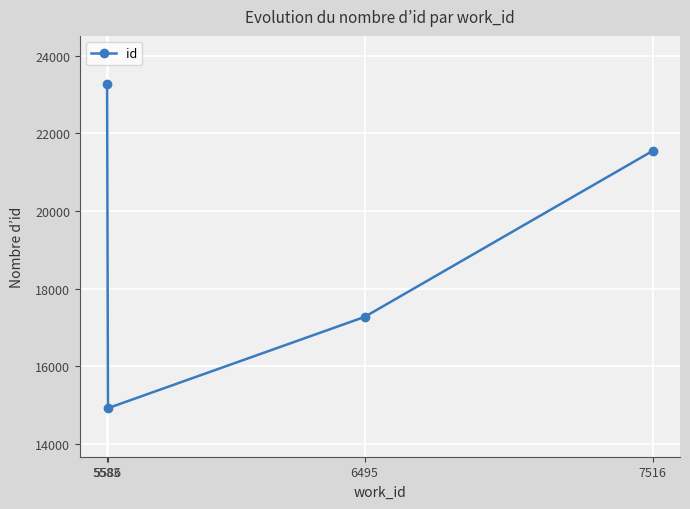

What is the average value?

19251.8